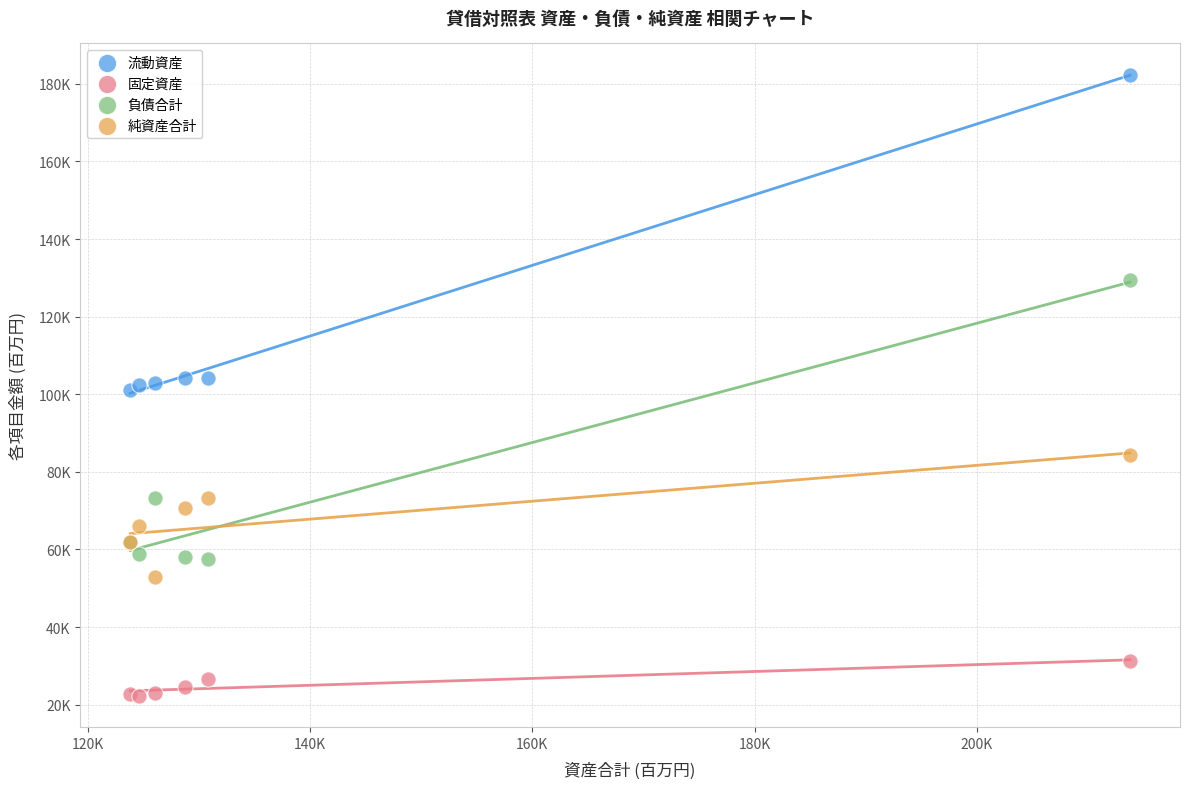

Which series contains the highest Y value?

流動資産